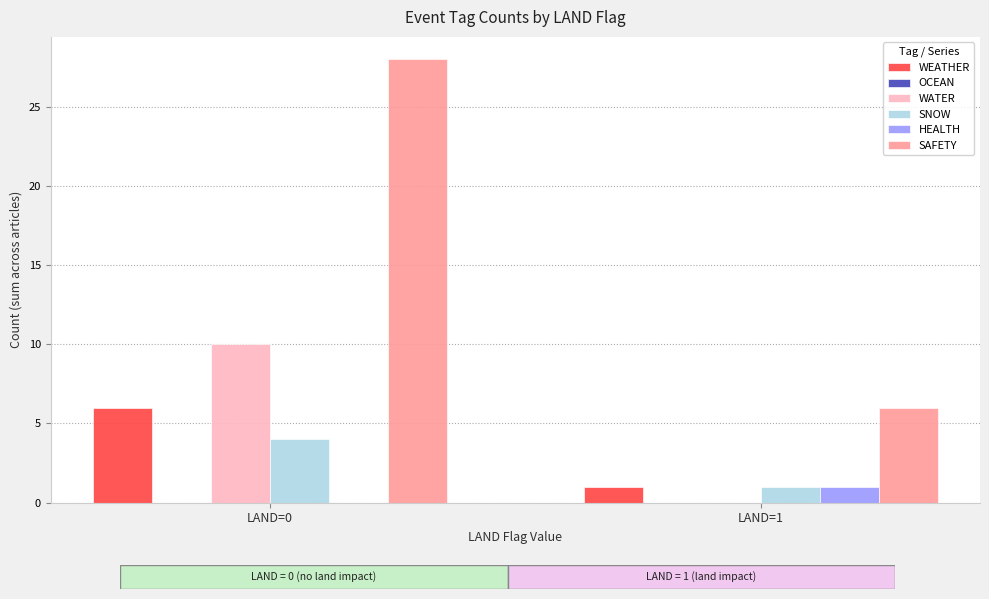

Which series changed the most between LAND=0 and LAND=1?

SAFETY